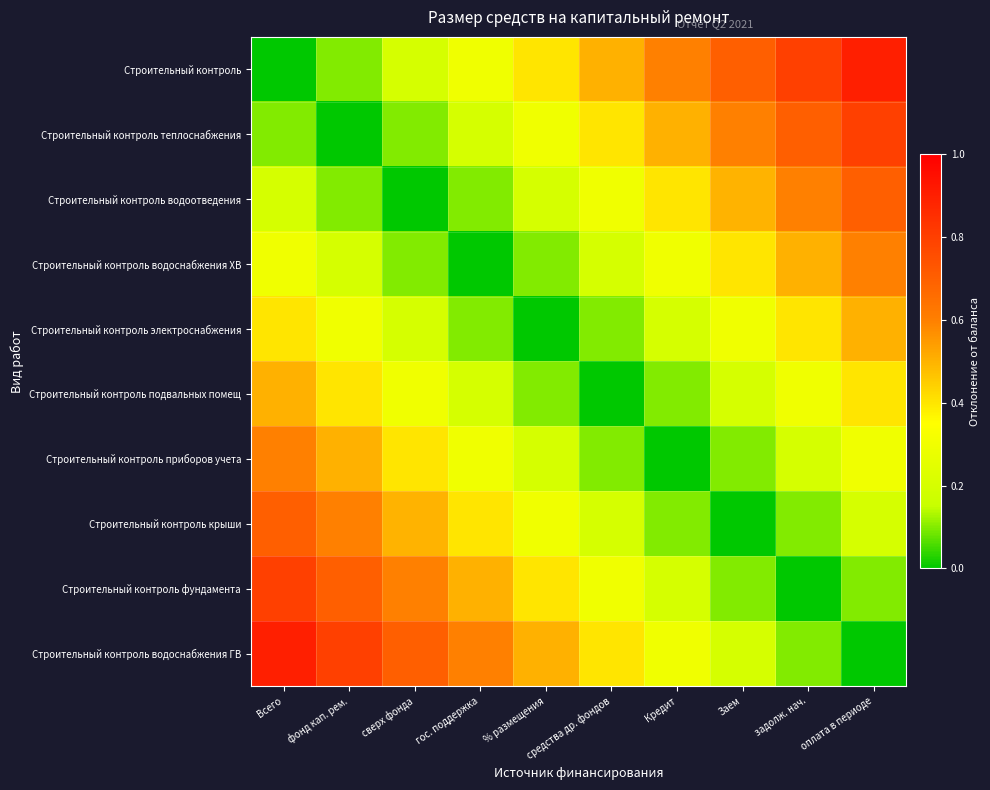

Which series has the widest spread of values?

Строительный контроль